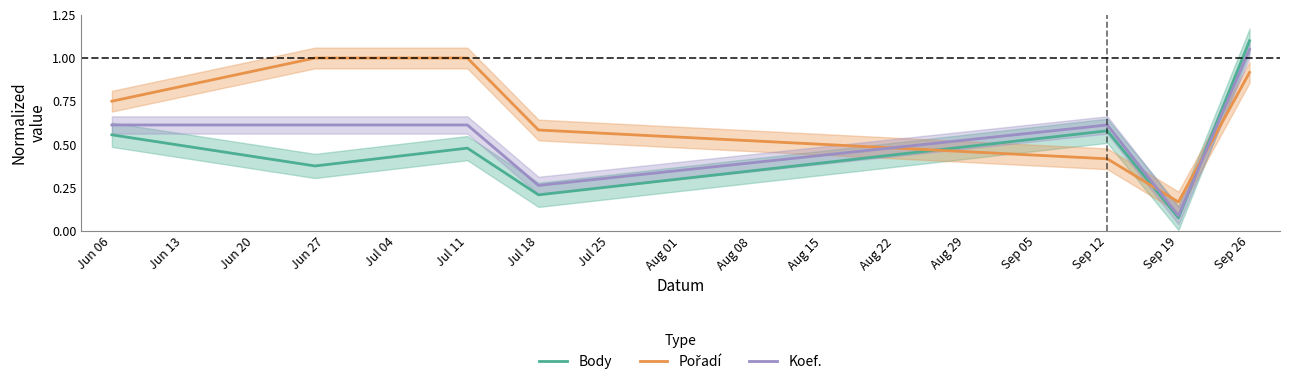

Rank the series by their maximum value, from lowest to highest.

Pořadí, Koef., Body